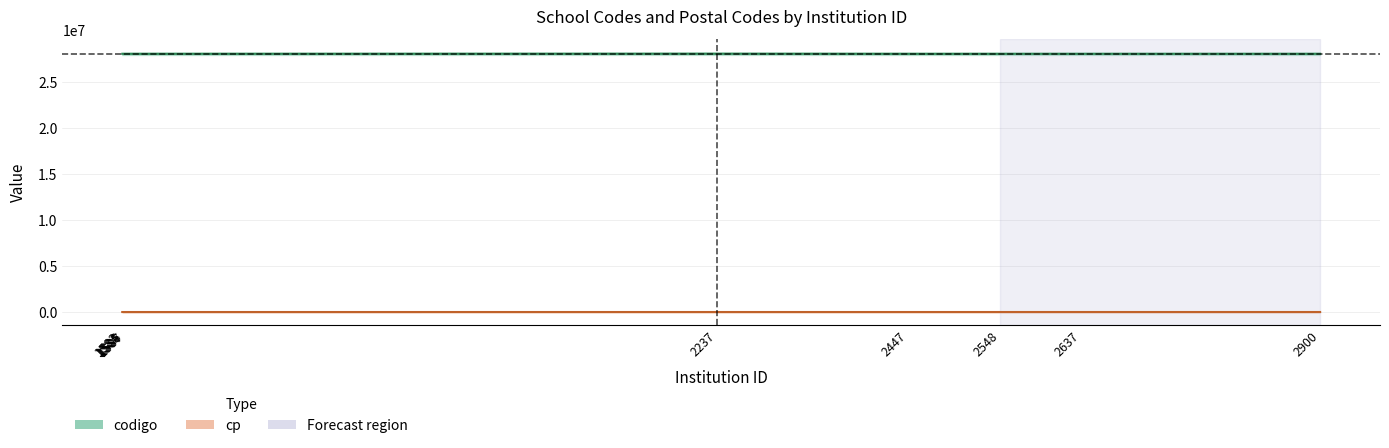

True or false: codigo and cp cross at least once.

False